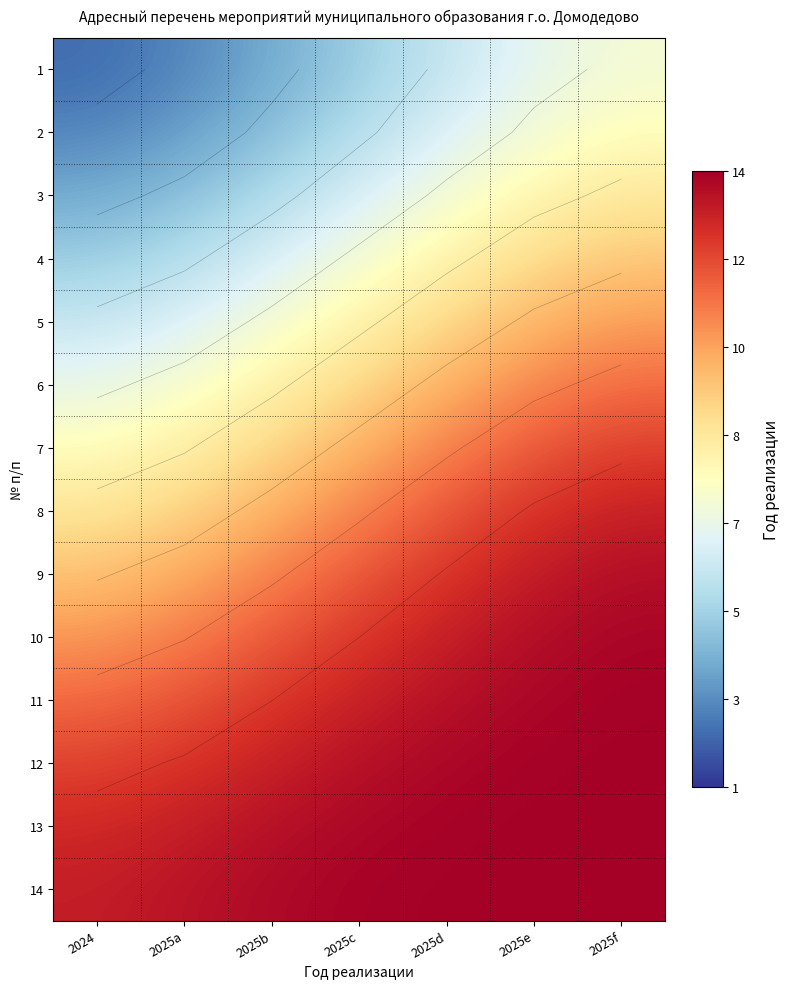

What is the difference between the highest and lowest values at 2025c?

9.3